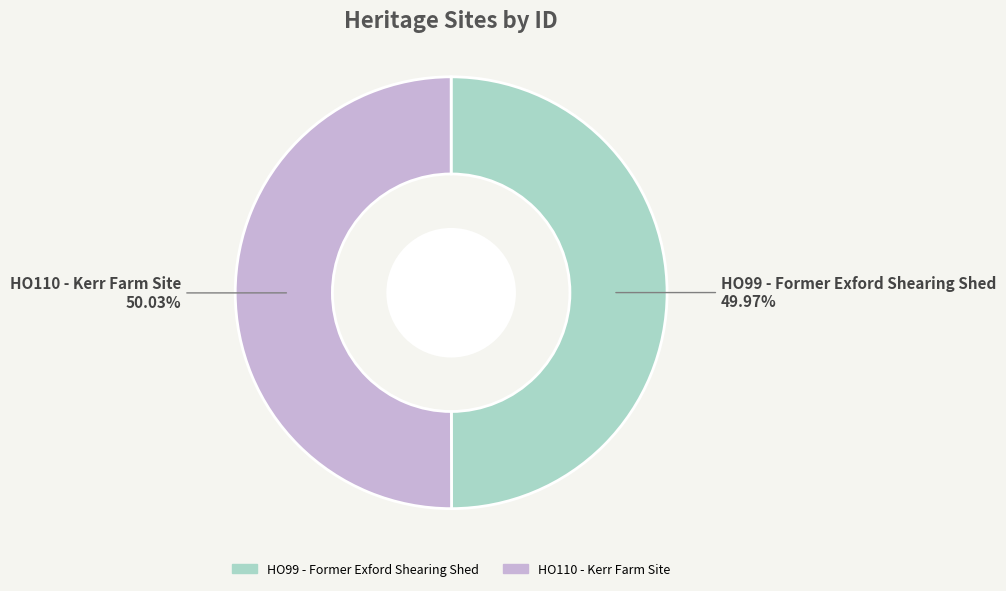

Is there any slice that represents more than half of the pie?

Yes